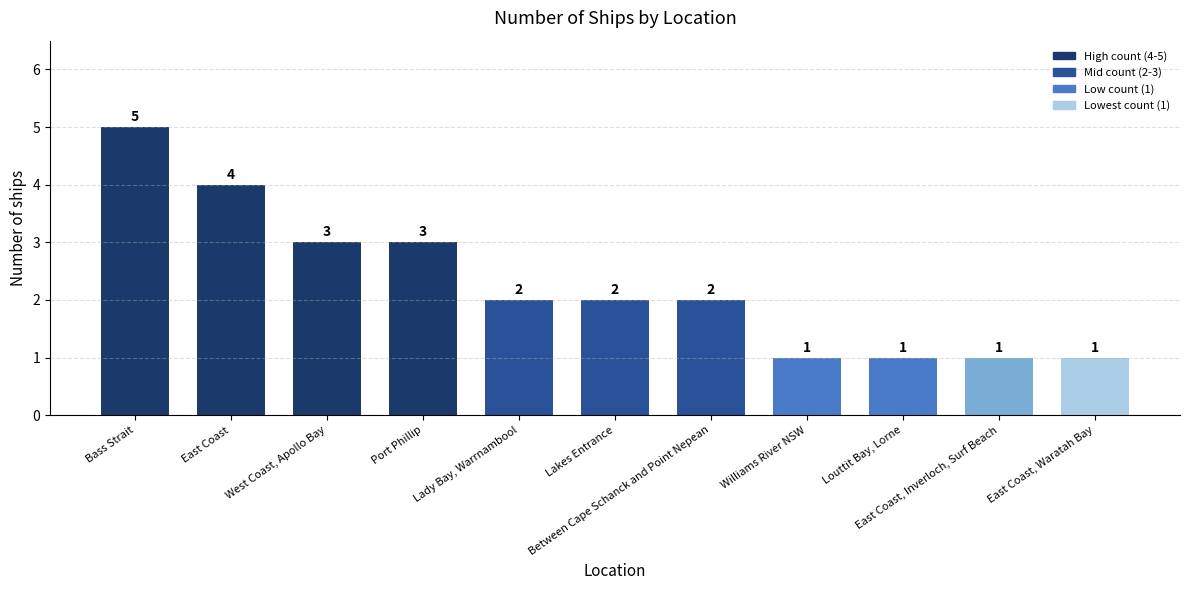

What is the smallest value displayed?

1